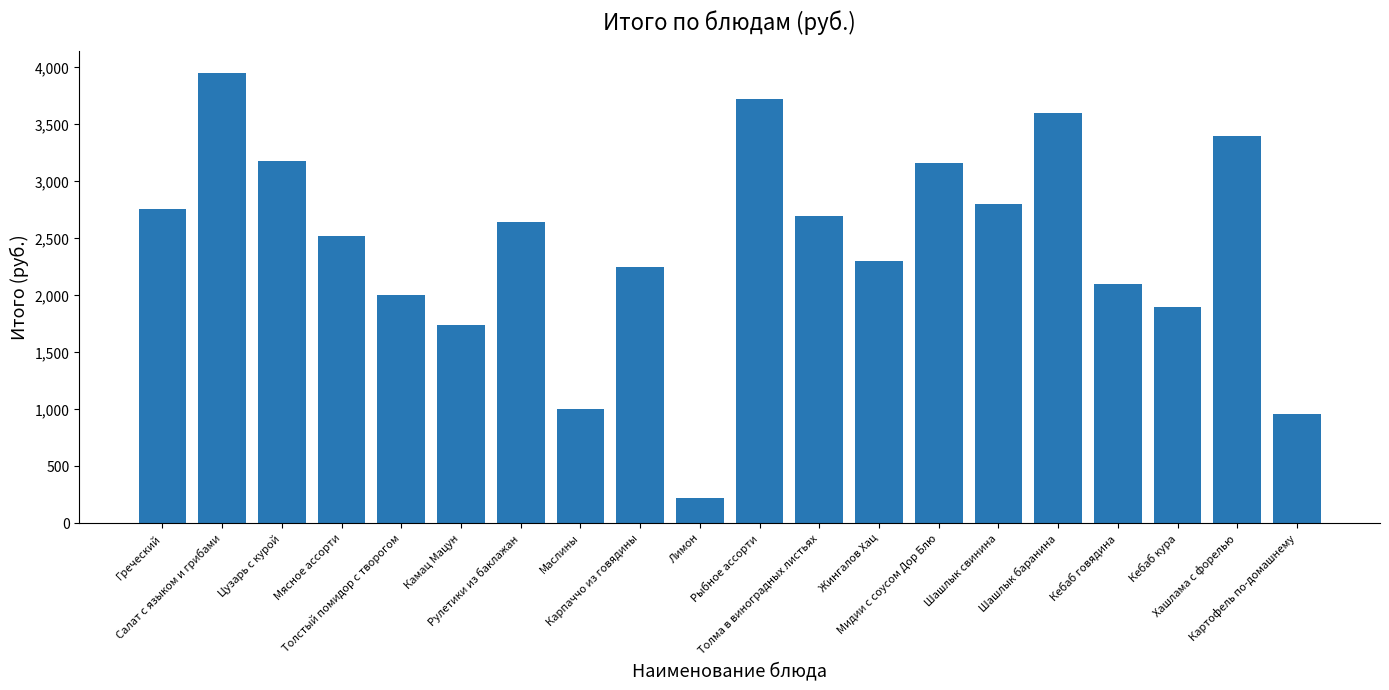

True or false: the data shows 2100 at Кебаб говядина.

True